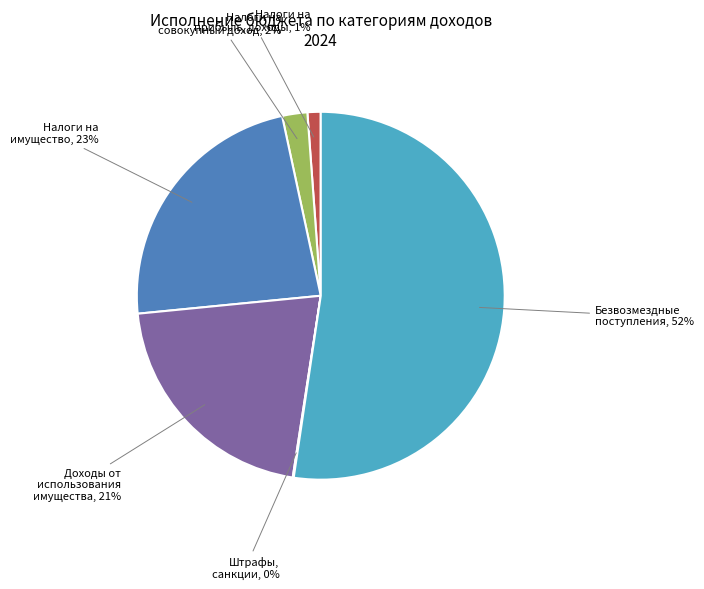

Which has a higher value, Безвозмездные поступления or Доходы от использования имущества?

Безвозмездные поступления